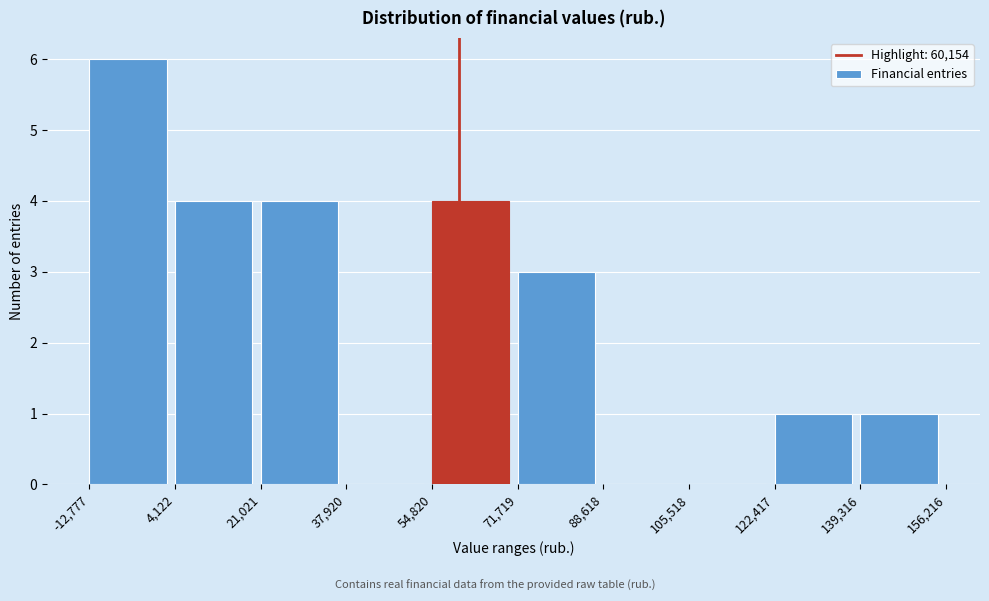

How tall is the bar that spans 139,316 to 156,216 on the x-axis? The values are not printed on the chart, so give them approximately, as read against the axis.

1